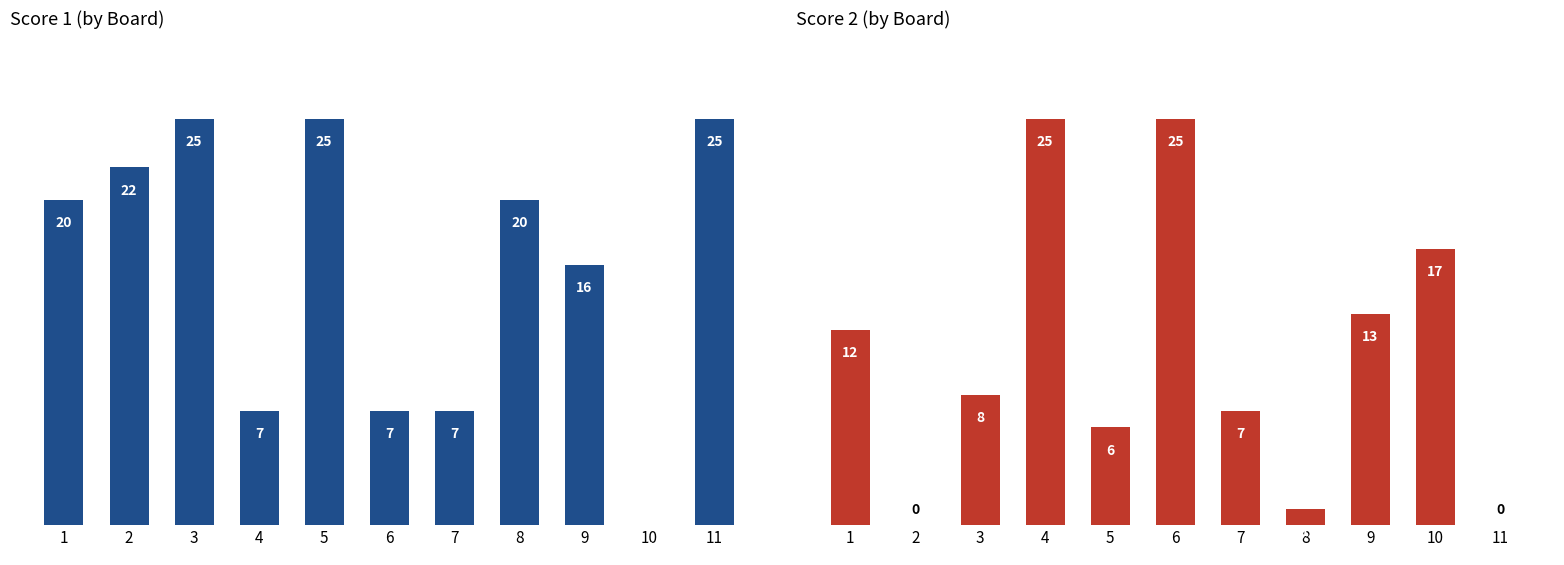

What is the value of the Score 2 bar at the 3rd from the left?

8